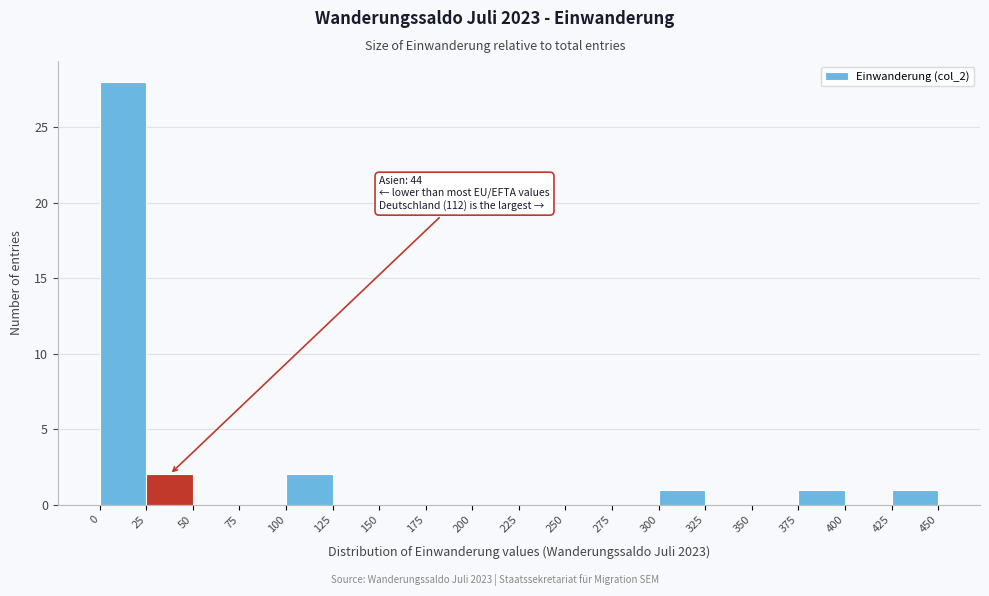

Over which range of the x-axis is the bar tallest?

0 to 25